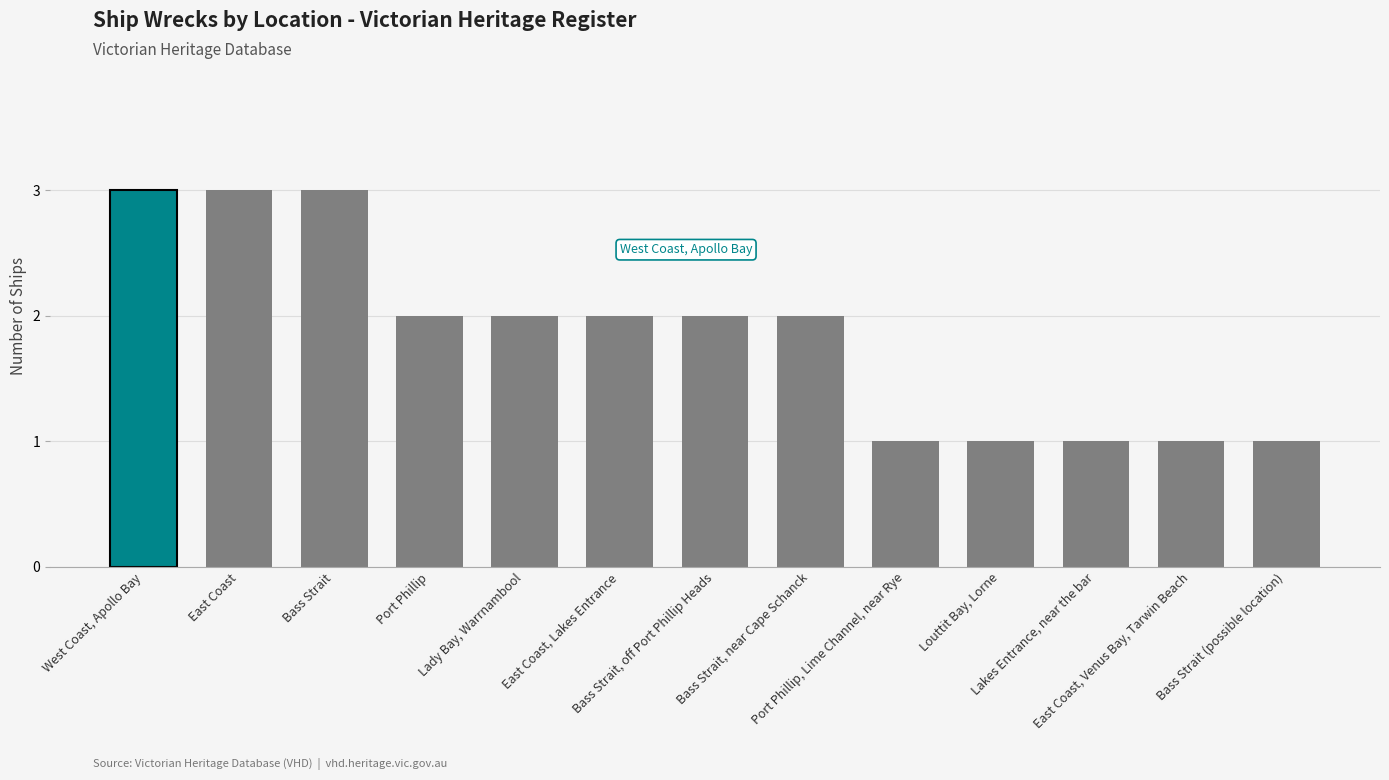

What is the maximum value shown in the chart?

3